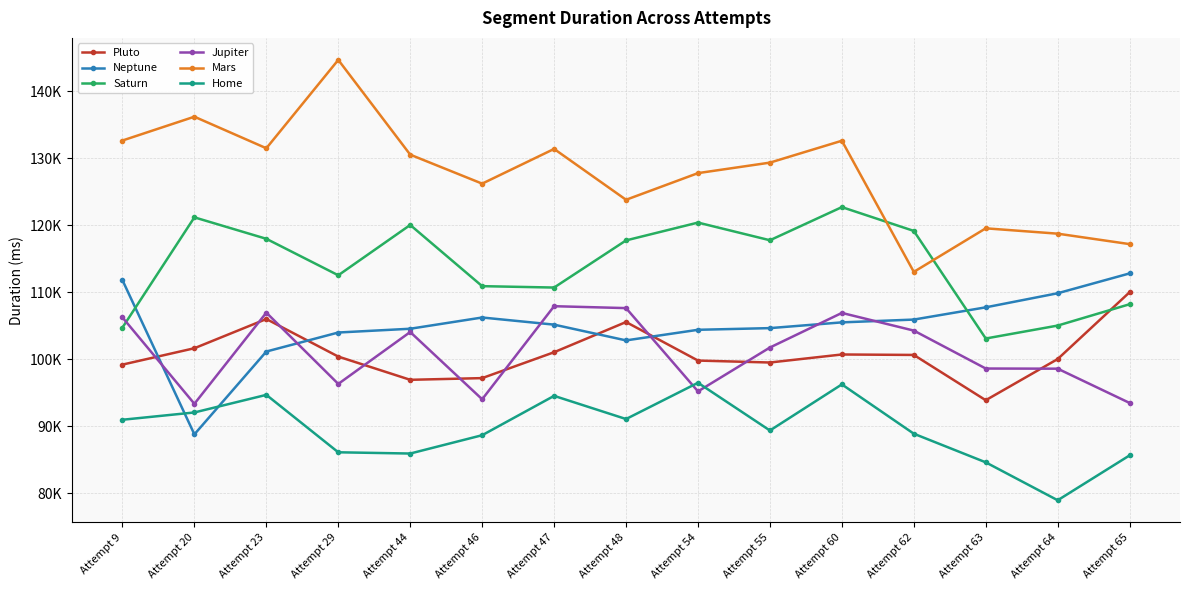

Reading left to right, list all the values displayed in this chart.

Pluto: 99189	101634	105995	100387	96920	97173	101038	105548	99793	99503	100701	100633	93872	100021	110002
Neptune: 111797	88777	101142	103981	104544	106222	105156	102804	104387	104637	105495	105913	107740	109843	112807
Saturn: 104721	121175	117971	112526	120038	110902	110694	117733	120394	117755	122703	119149	103086	105017	108205
Jupiter: 106231	93339	106948	96305	104056	94014	107910	107625	95190	101741	106906	104268	98604	98581	93462
Mars: 132646	136201	131490	144681	130533	126207	131390	123798	127778	129345	132612	113032	119537	118738	117179
Home: 90956	92045	94673	86098	85913	88648	94523	91063	96478	89352	96235	88873	84598	78936	85640